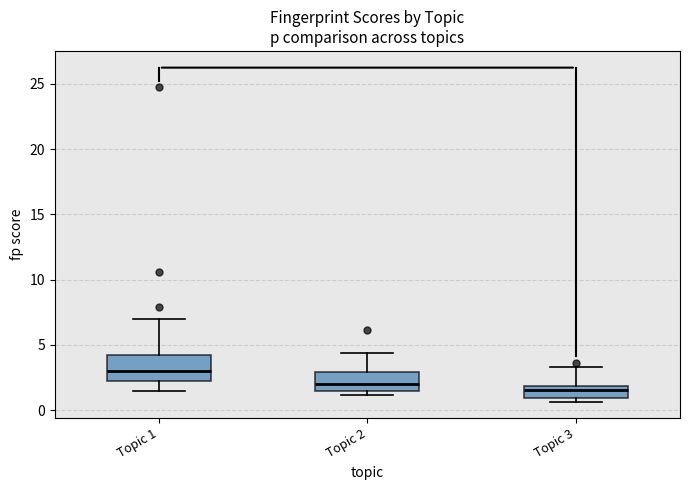

Reading left to right, transcribe this box plot: for each box, give where its median line is, the range the box spans, and where its two whiskers end, as read against the y-axis. The values are not printed on the chart, so give them approximately, as read against the axis.

Topic 1: median 3.0, box 2.0 to 4.0, whiskers 1.5 to 7.0
Topic 2: median 2.0, box 1.5 to 3.0, whiskers 1.0 to 4.5
Topic 3: median 1.5, box 1.0 to 2.0, whiskers 0.5 to 3.5